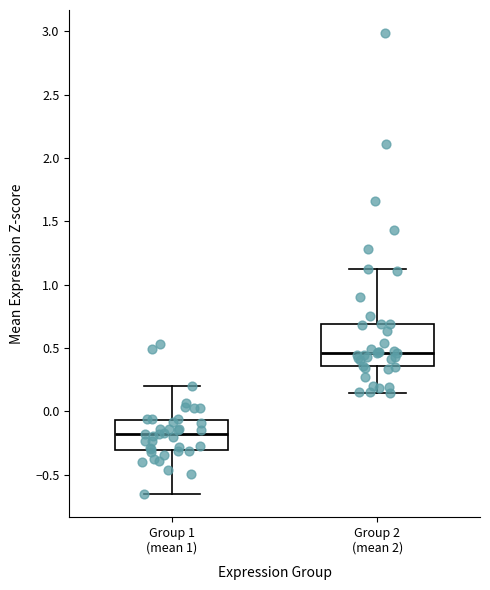

Which box's median line is the lowest?

Group 1 (mean 1)